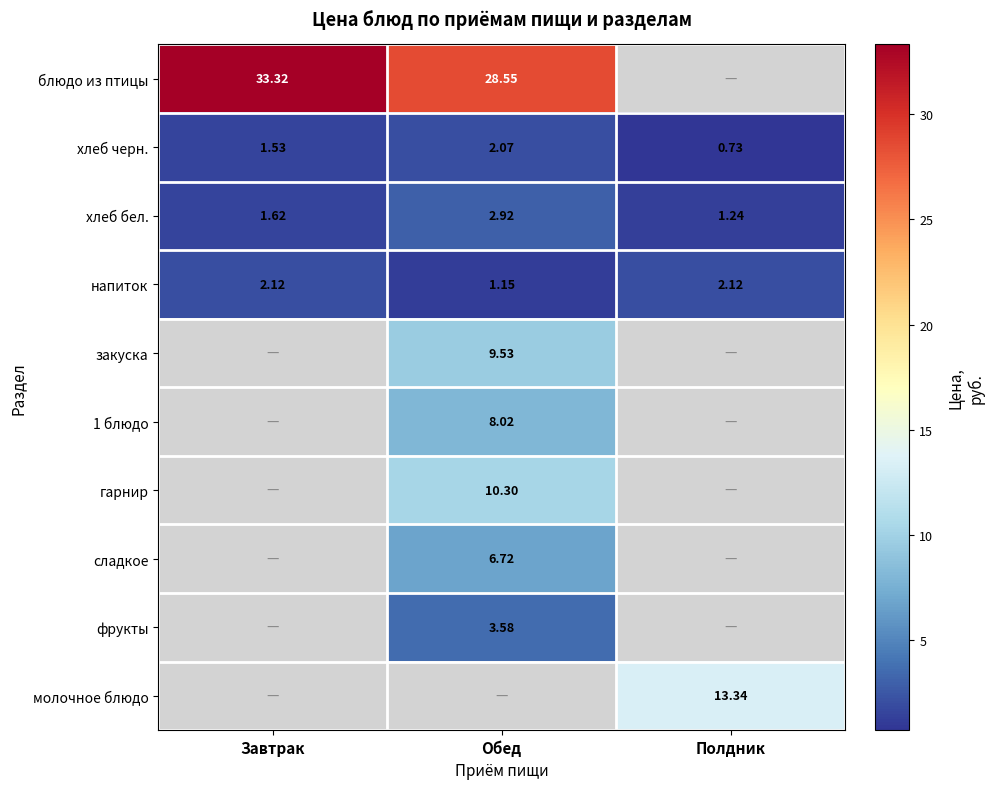

Rank the categories by хлеб бел. value from lowest to highest.

Полдник, Завтрак, Обед